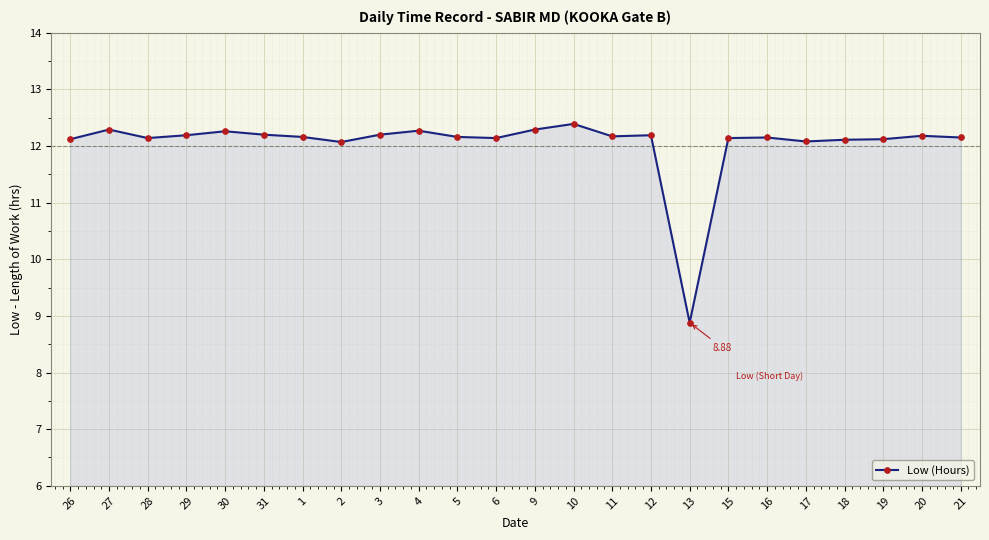

True or false: the data shows 16.5 at 31.

False